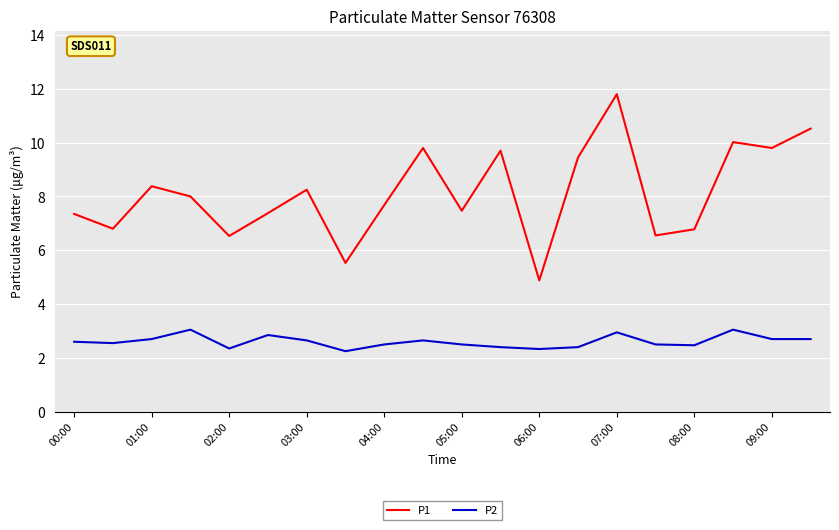

What is the difference between the maximum and minimum values in the P1 series?

6.9